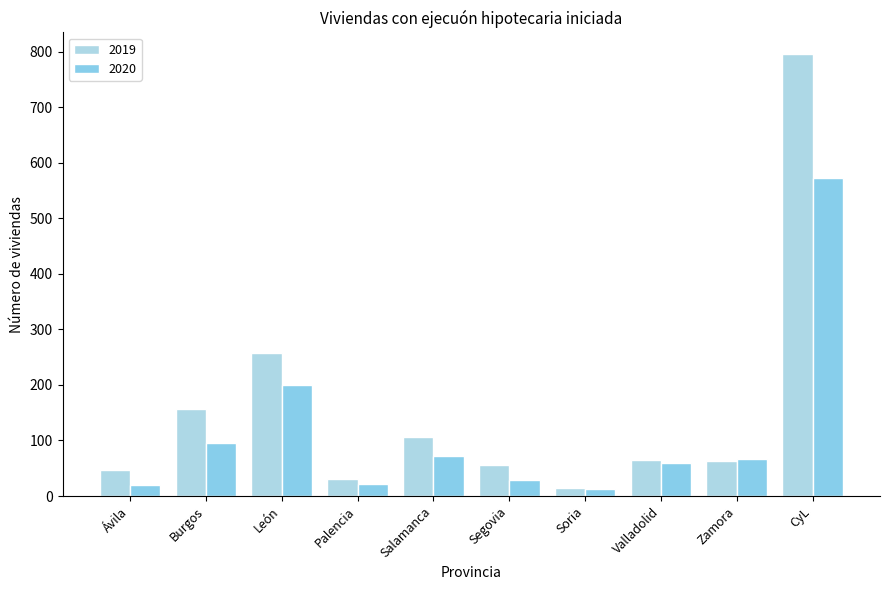

What are all the series names shown in the legend?

2019, 2020